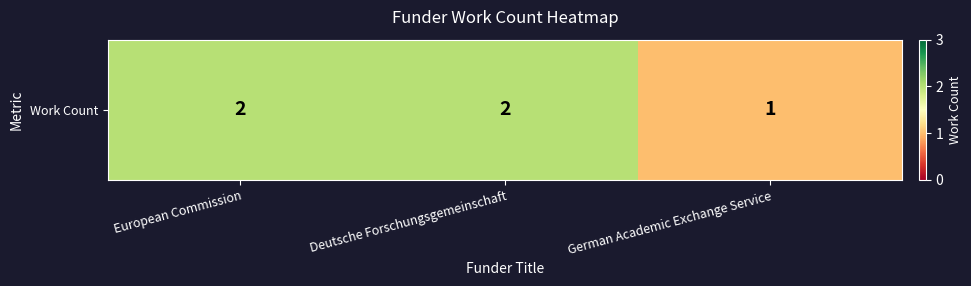

What is the greatest value displayed?

2